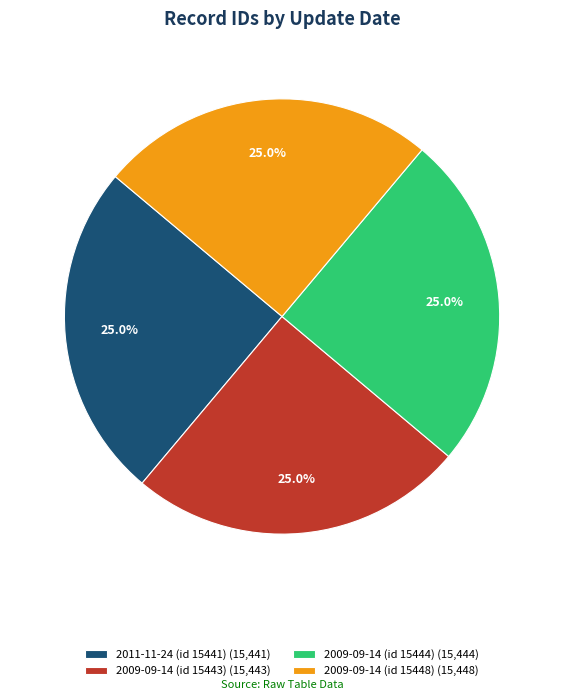

What percentage do 2009-09-14 (id 15448) (15,448) and 2011-11-24 (id 15441) (15,441) together represent?

50.0%